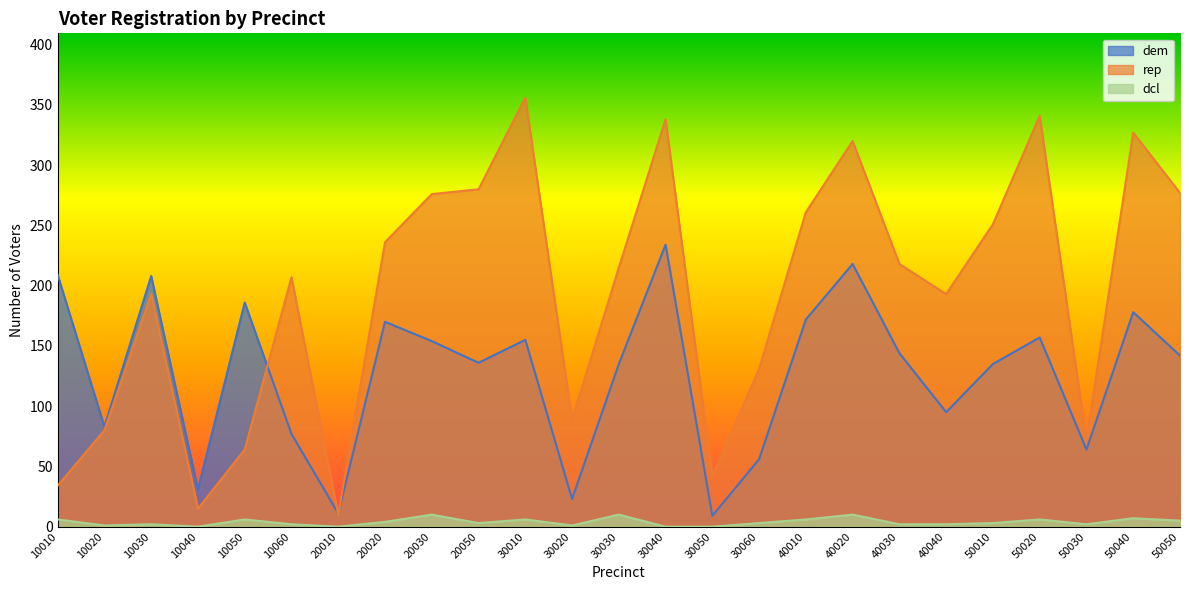

What is the total value across all series at 10040?

46